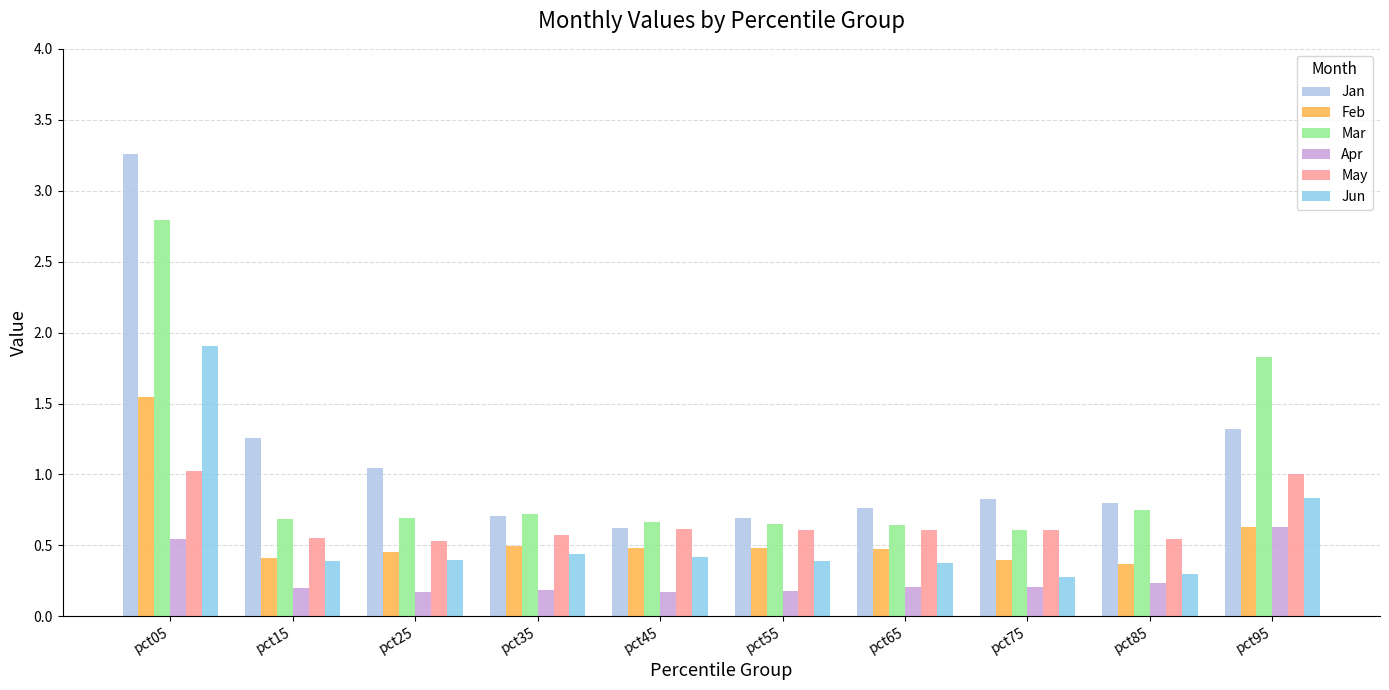

What is the greatest value displayed?

3.3